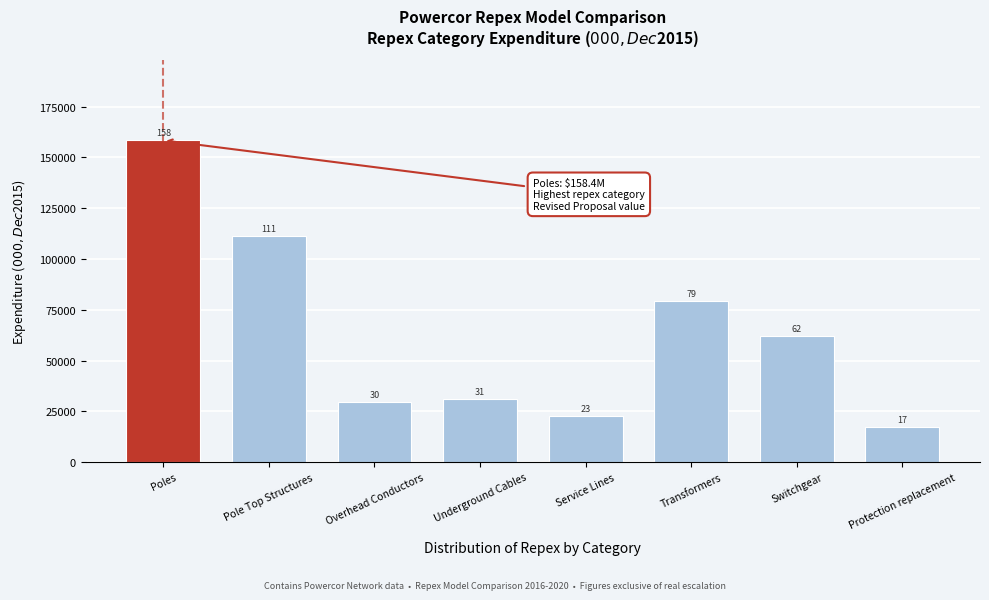

Are the bars horizontal?

No